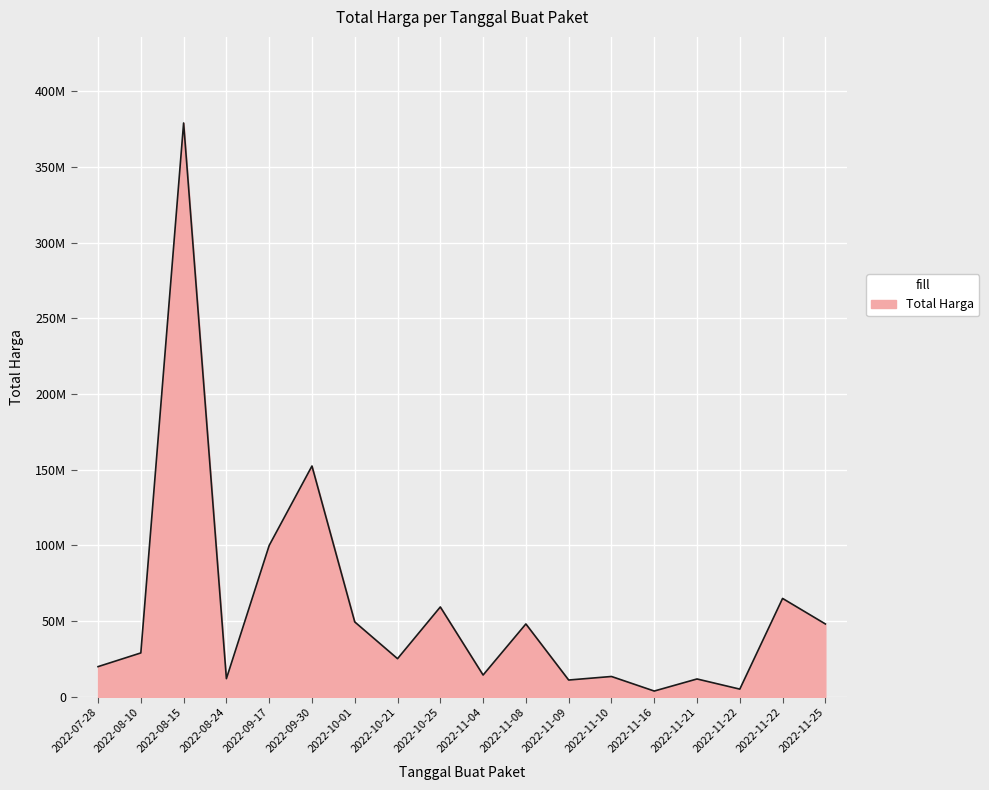

Does the chart have visible grid lines?

Yes